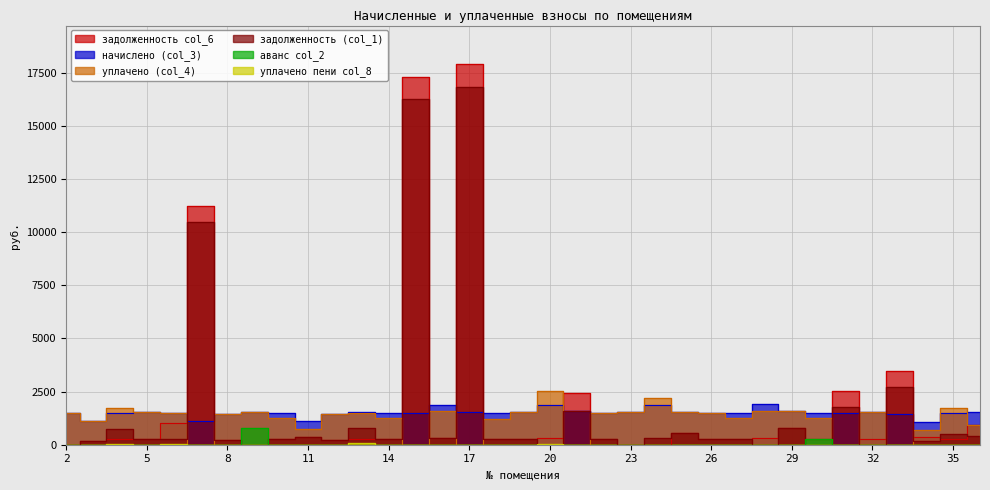

Which label corresponds to the largest value in the chart?

17